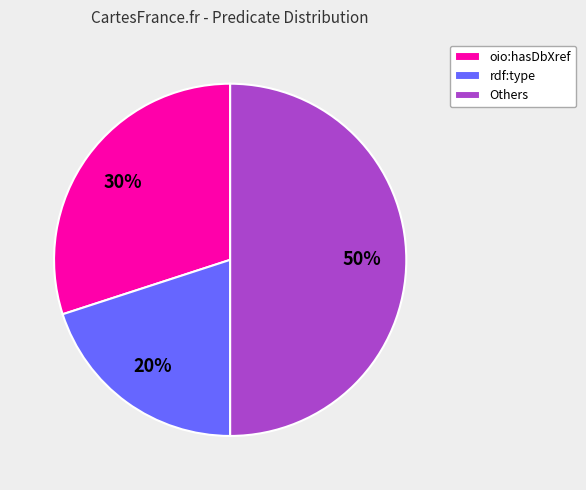

To the nearest percent, what portion does Others represent?

50%